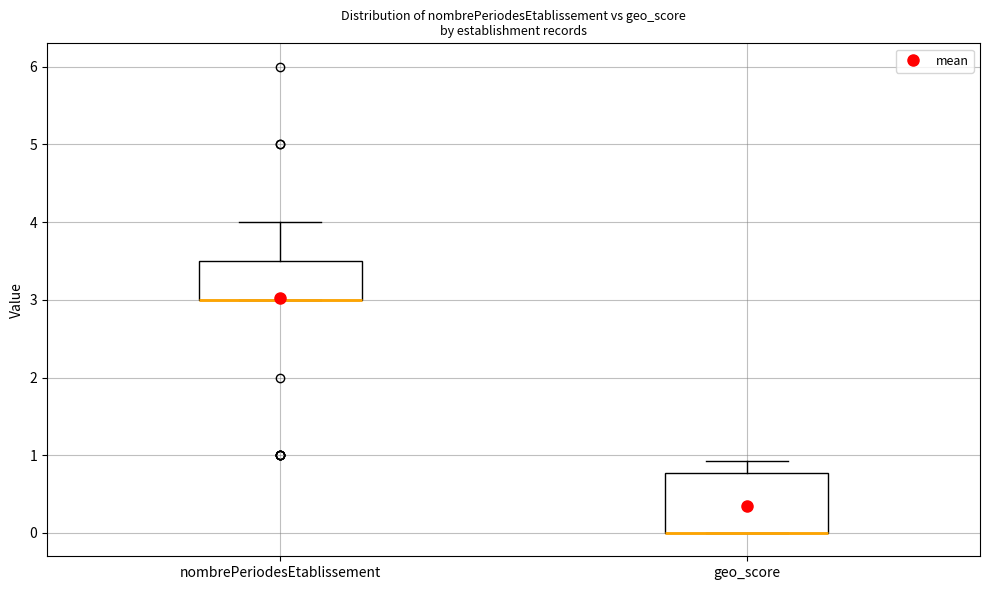

Reading left to right, read every box against the y-axis: the position of its median line, the range the box covers, and the ends of its whiskers. The values are not printed on the chart, so give them approximately, as read against the axis.

nombrePeriodesEtablissement: median 3.0 (drawn on the box's lower edge), box 3.0 to 3.5, whiskers 3.0 to 4.0
geo_score: median 0.0 (drawn on the box's lower edge), box 0.0 to 0.8, whiskers 0.0 to 0.9